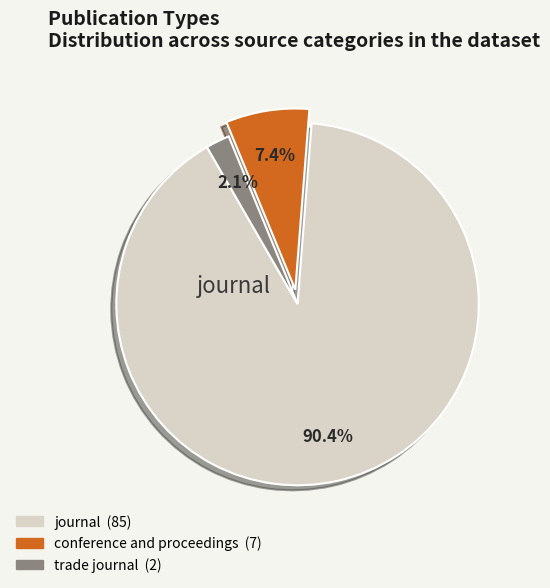

Is there a majority slice in this chart?

Yes